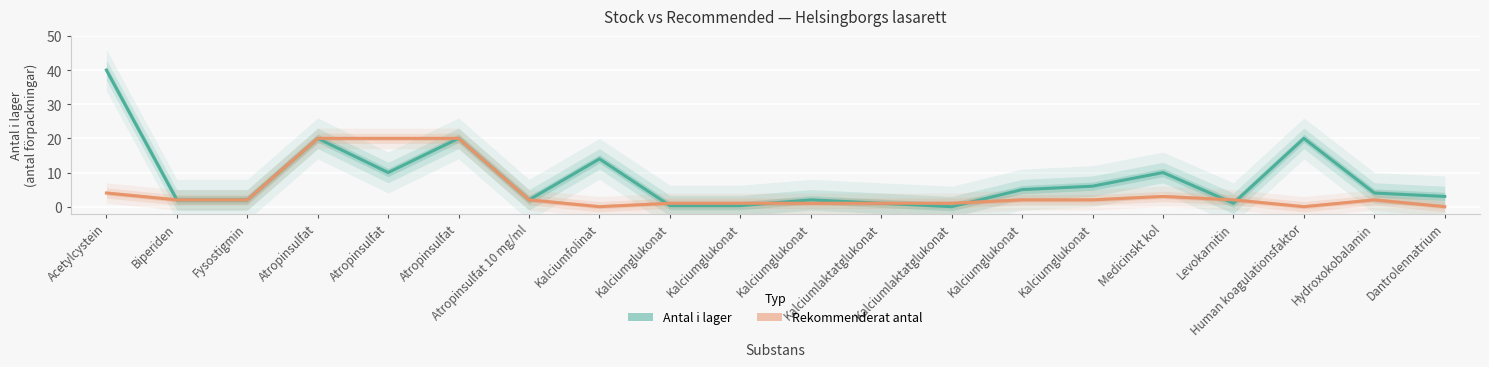

List the series in order of their overall mean, highest first.

Antal i lager, Rekommenderat antal